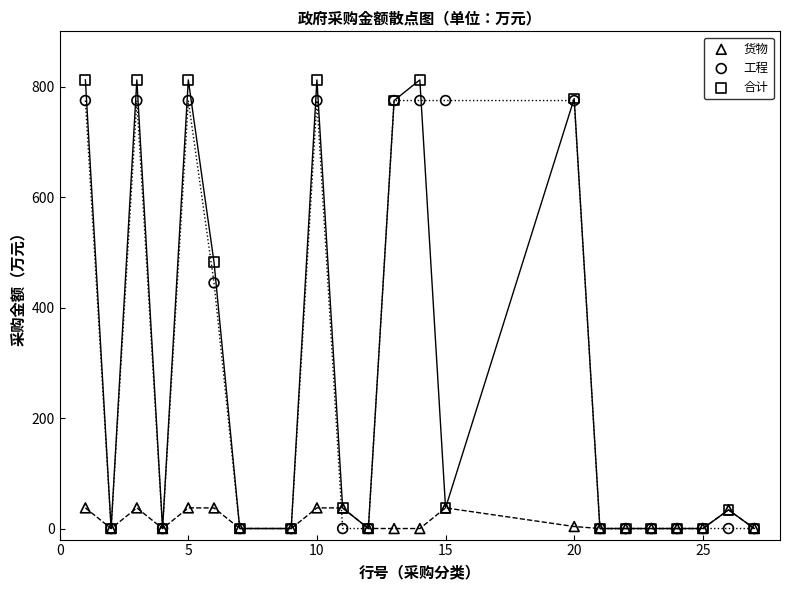

What are all the series names shown in the legend?

货物, 工程, 合计